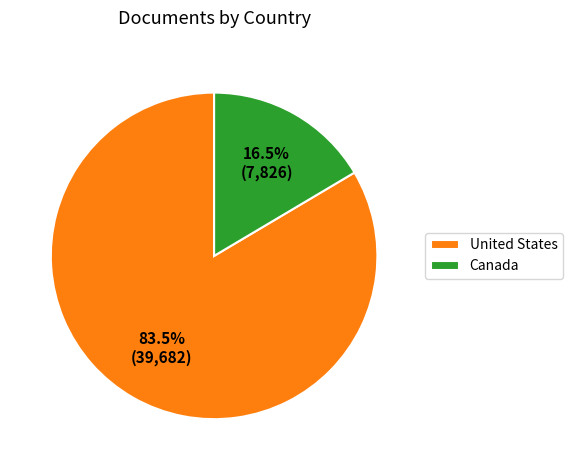

Which category has the biggest portion of the pie?

United States